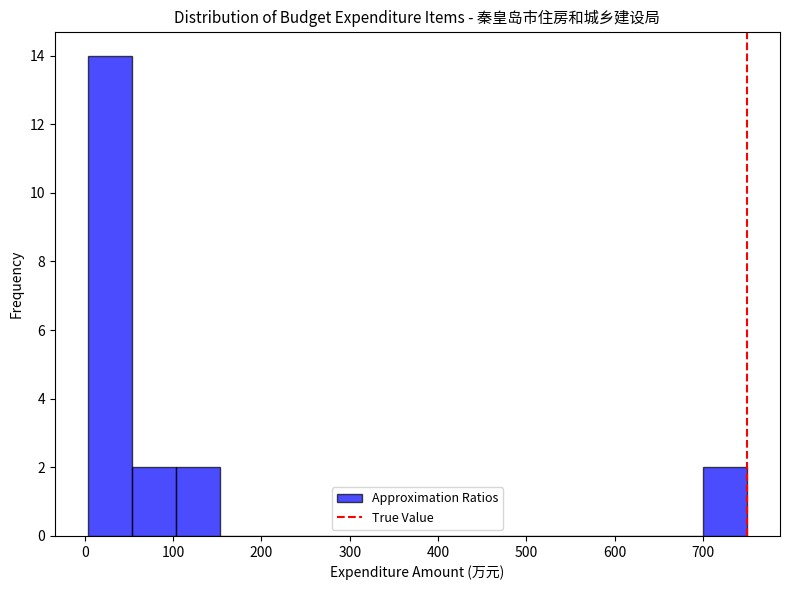

What is the height of the bar covering 700 to 750 on the x-axis? Neither the bar edges nor the heights are printed on the chart, so give them approximately, as read against the axes.

2